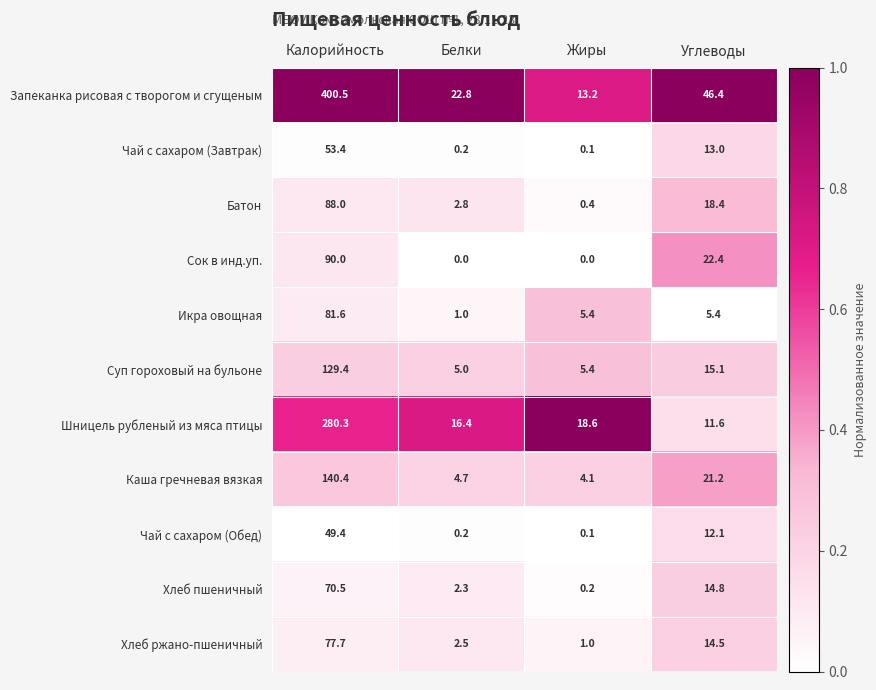

At Углеводы, list the series in order from largest to smallest.

Запеканка рисовая с творогом и сгущеным, Сок в инд.уп., Каша гречневая вязкая, Батон, Суп гороховый на бульоне, Хлеб пшеничный, Хлеб ржано-пшеничный, Чай с сахаром (Завтрак), Чай с сахаром (Обед), Шницель рубленый из мяса птицы, Икра овощная